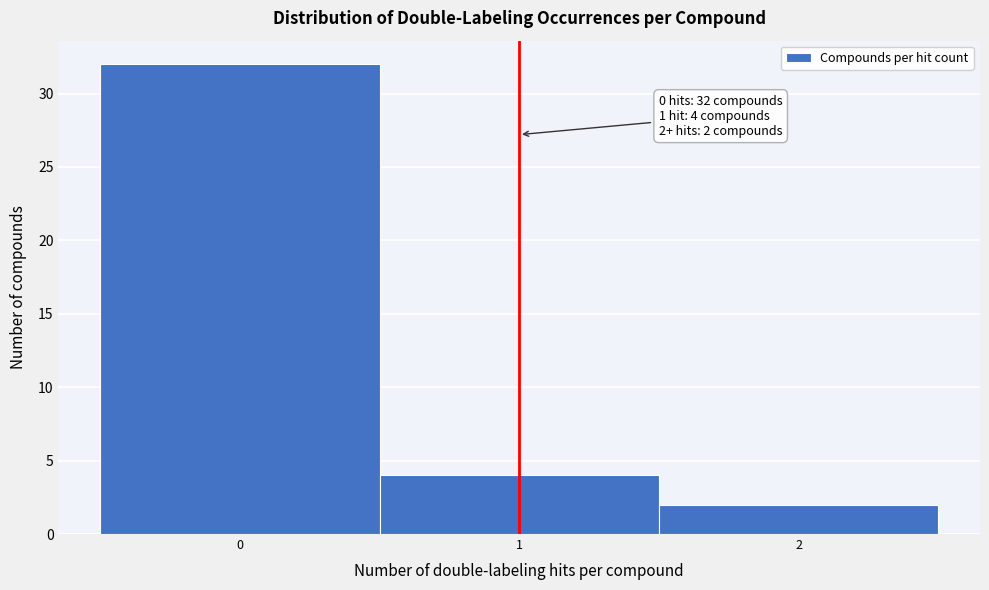

Which range on the x-axis has the tallest bar?

-0.5 to 0.5